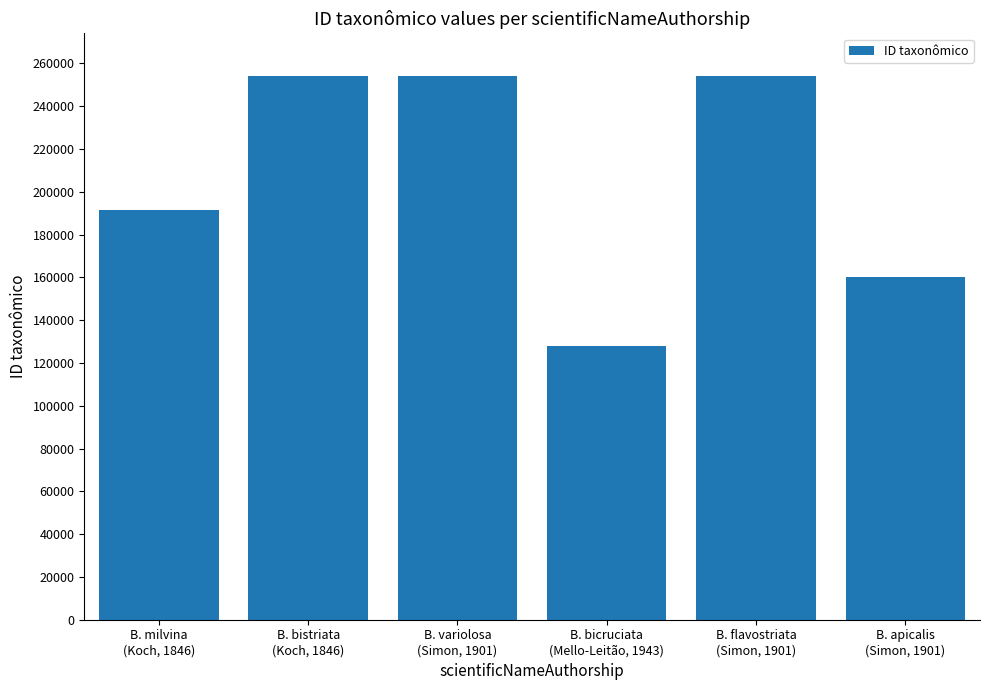

At which label is the value closest to 190991?

B. milvina
(Koch, 1846)